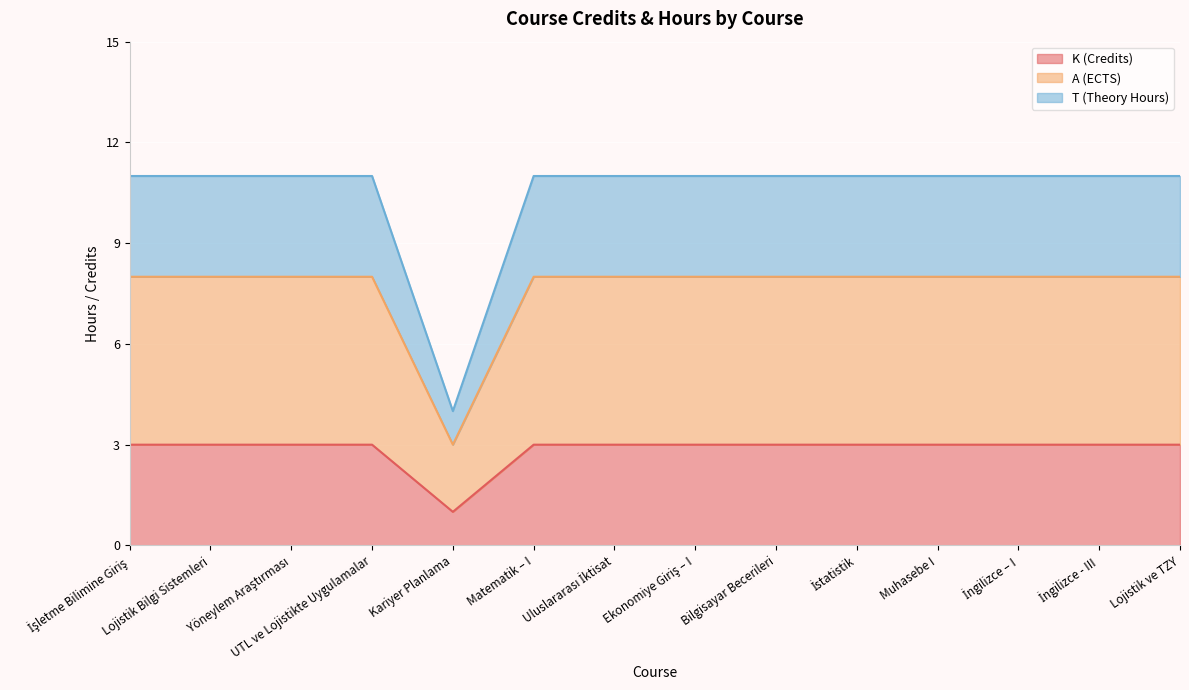

Between Lojistik Bilgi Sistemleri and Ekonomiye Giriş – I, which series saw the biggest shift?

K (Credits)